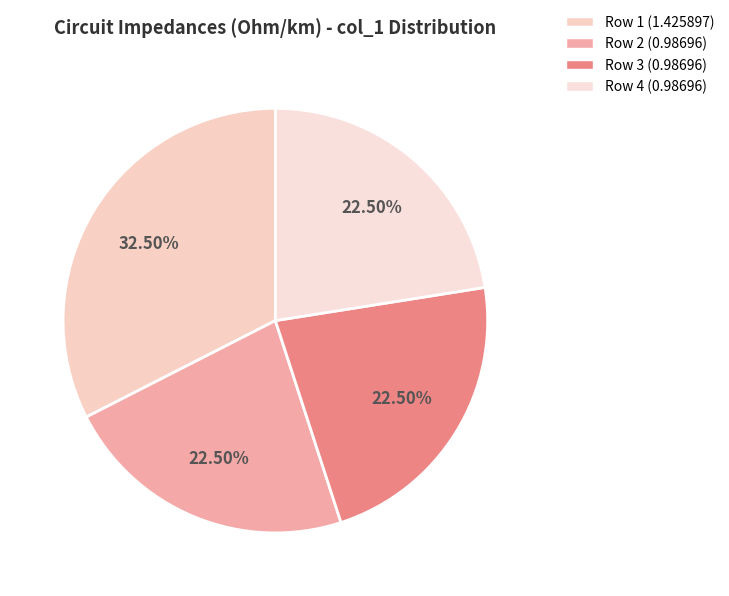

How many segments does this pie chart have?

4